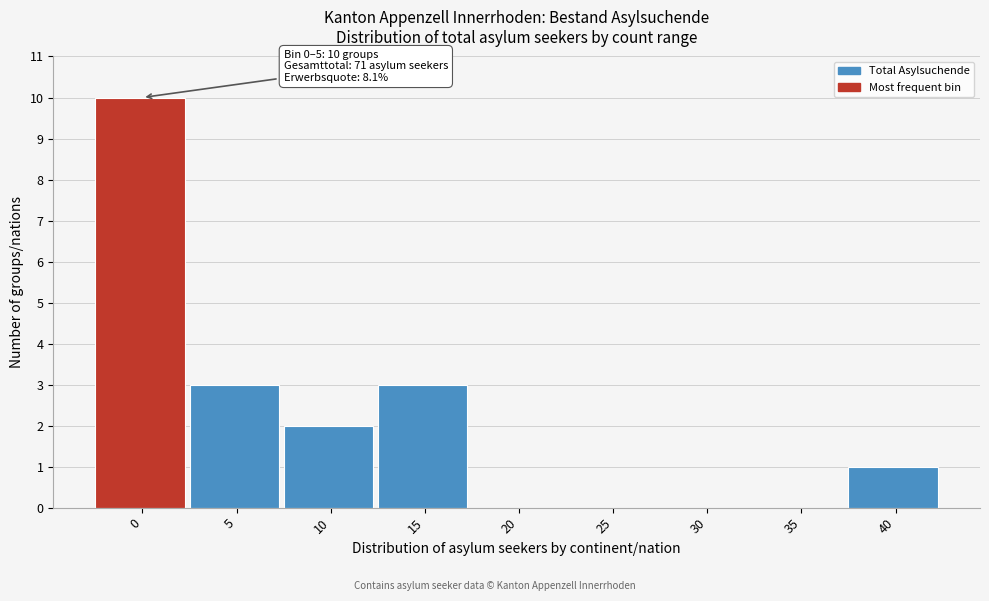

Reading left to right, list all the values displayed in this chart.

0=10	5=3	10=2	15=3	20=0	25=0	30=0	35=0	40=1